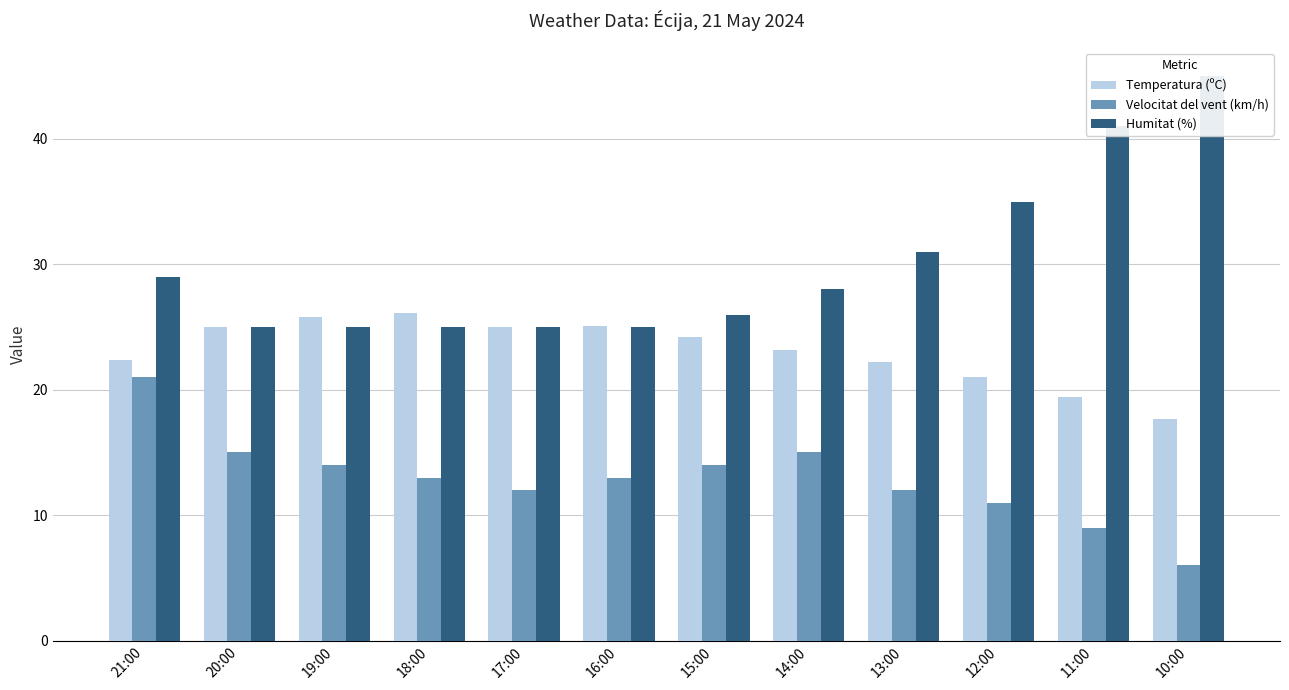

Reading left to right, transcribe all the data shown in this chart.

Temperatura (ºC): 21:00=22.4	20:00=25.0	19:00=25.8	18:00=26.1	17:00=25.0	16:00=25.1	15:00=24.2	14:00=23.2	13:00=22.2	12:00=21.0	11:00=19.4	10:00=17.7
Velocitat del vent (km/h): 21:00=21.0	20:00=15.0	19:00=14.0	18:00=13.0	17:00=12.0	16:00=13.0	15:00=14.0	14:00=15.0	13:00=12.0	12:00=11.0	11:00=9.0	10:00=6.0
Humitat (%): 21:00=29.0	20:00=25.0	19:00=25.0	18:00=25.0	17:00=25.0	16:00=25.0	15:00=26.0	14:00=28.0	13:00=31.0	12:00=35.0	11:00=41.0	10:00=45.0